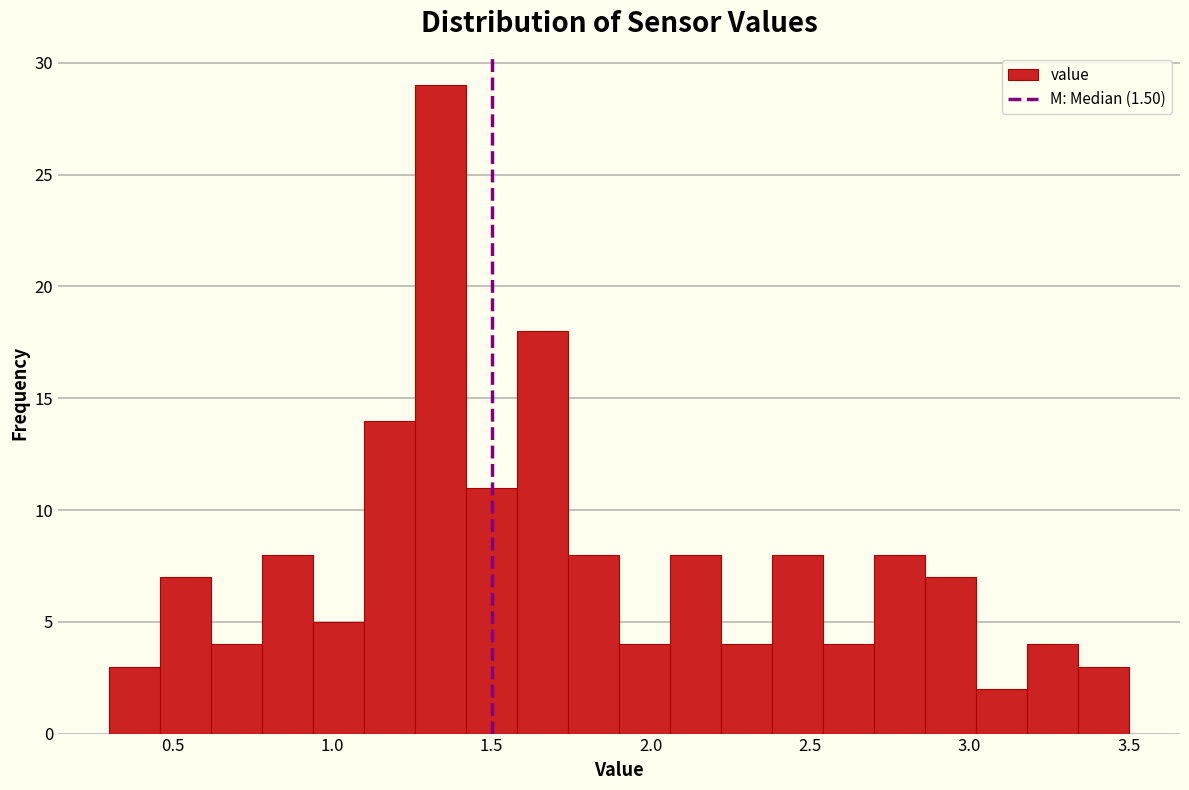

Read against the x-axis, roughly where is the centre of the tallest bar?

1.35